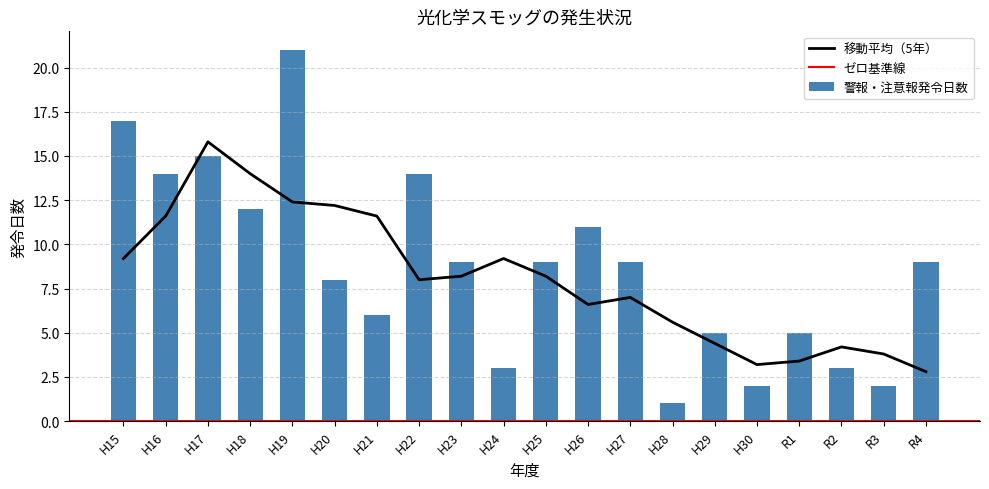

What is the minimum value shown in the chart?

1